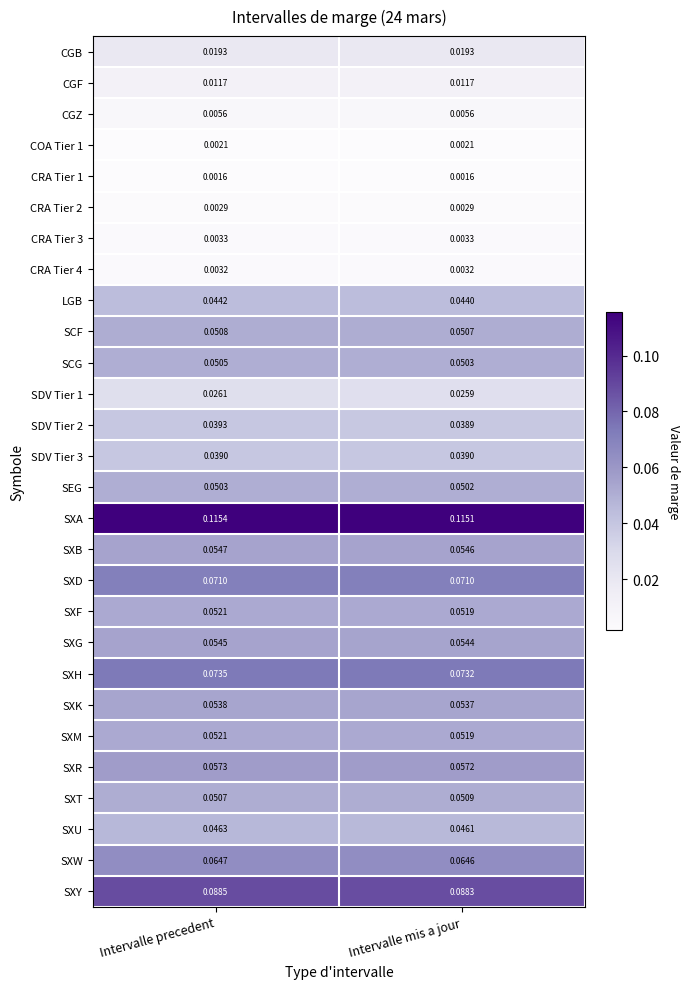

Where is SEG nearest to the value 0?

Intervalle mis a jour